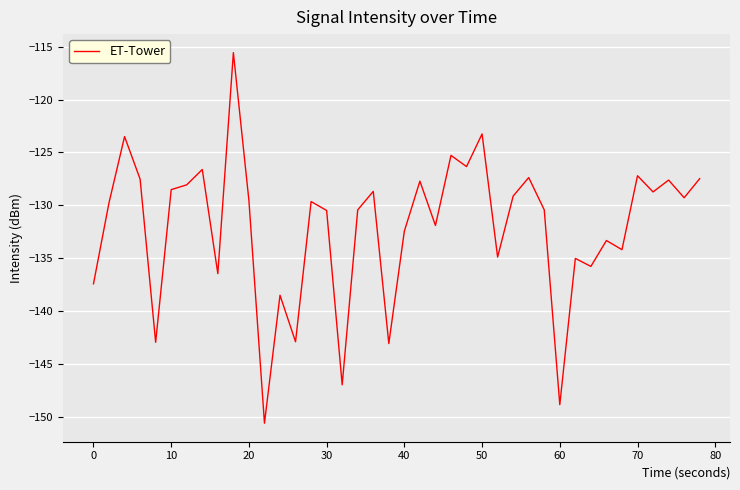

What is the minimum value shown in the chart?

-150.6